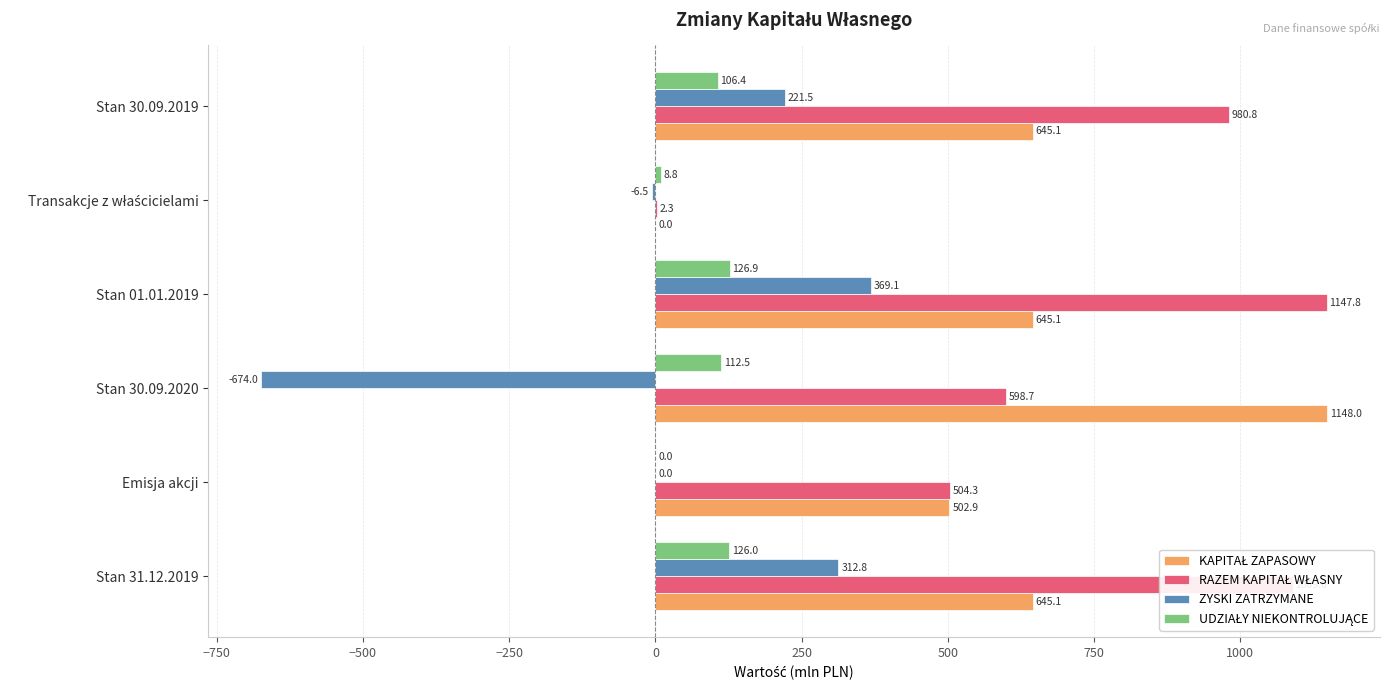

The value of ZYSKI ZATRZYMANE at Stan 01.01.2019 is 158.5. True or false?

False